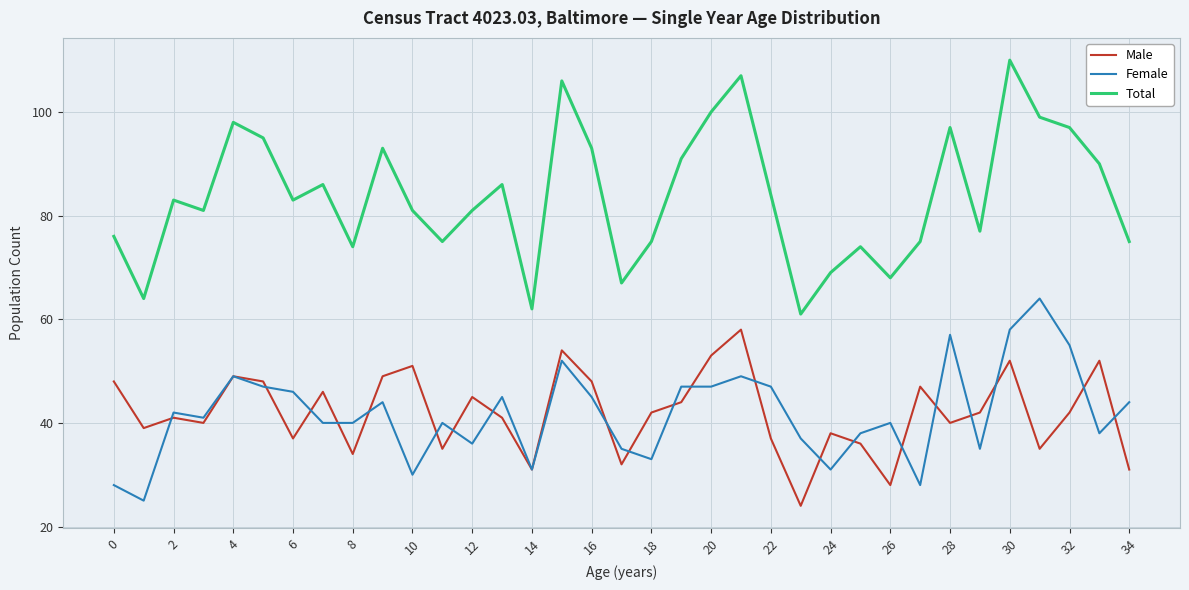

What are all the series names shown in the legend?

Male, Female, Total